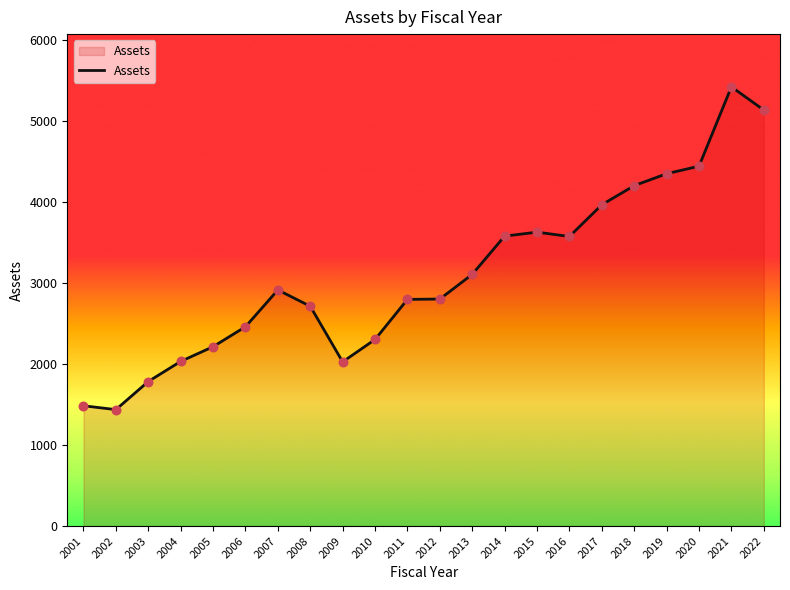

What is the change in value from 2014 to 2016?

-4.5